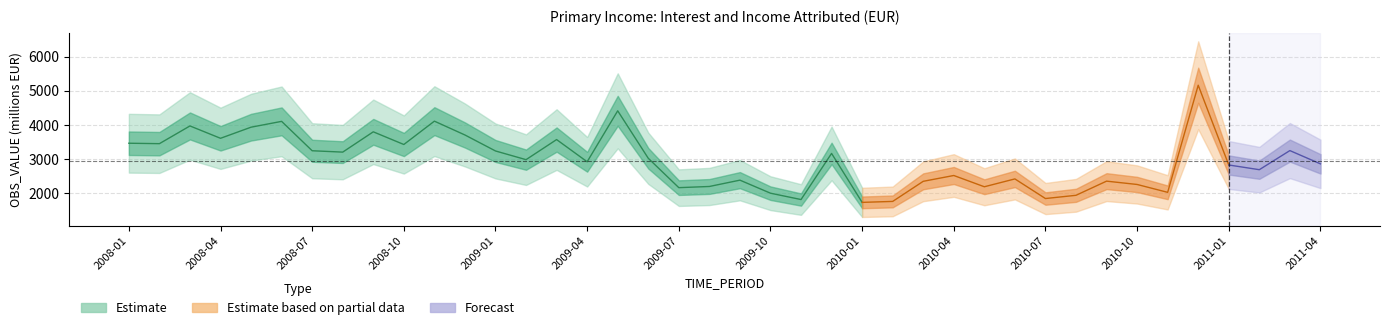

What is the change in value from 2008-10 to 2009-01?

-190.0